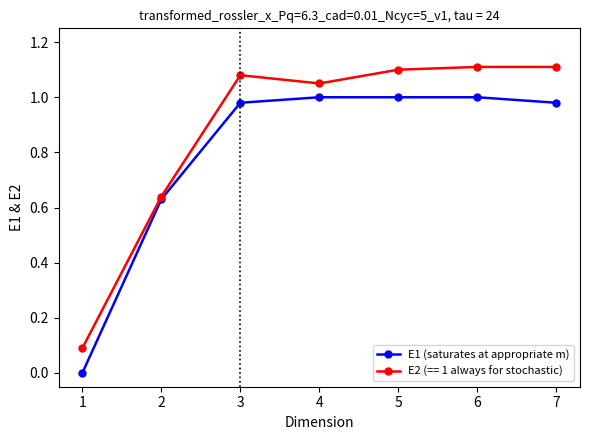

Which category has the lowest value across all series?

1